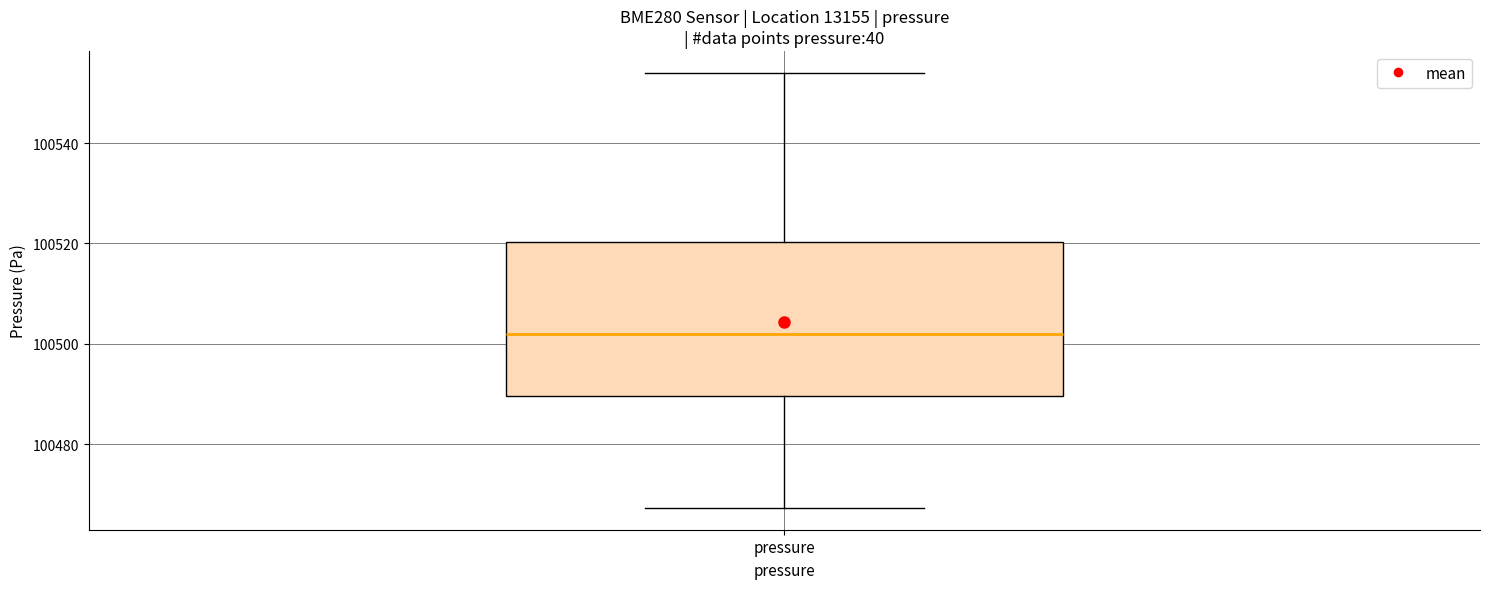

Transcribe this box plot: give where the median line is, the range the box spans, and where the two whiskers end, as read against the y-axis. The values are not printed on the chart, so give them approximately, as read against the axis.

median 100502, box 100490 to 100520, whiskers 100468 to 100554